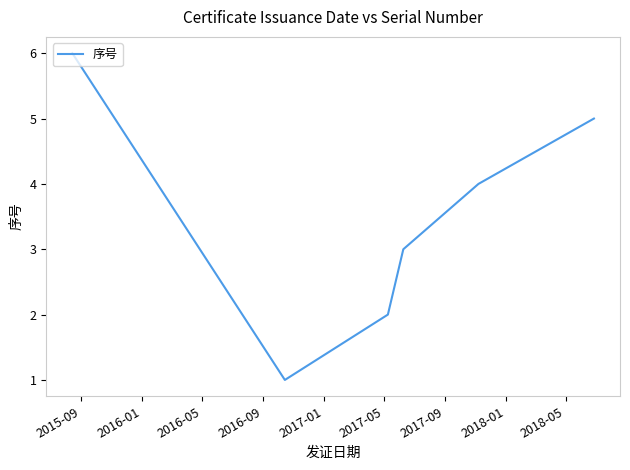

What is the maximum value shown in the chart?

6